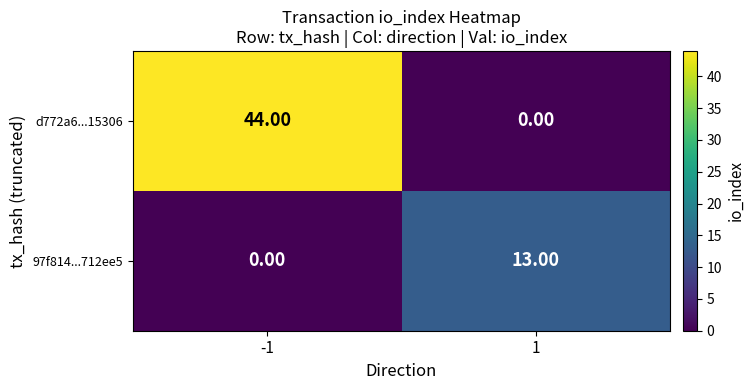

Rank the series by their maximum value, from lowest to highest.

97f814...712ee5, d772a6...15306